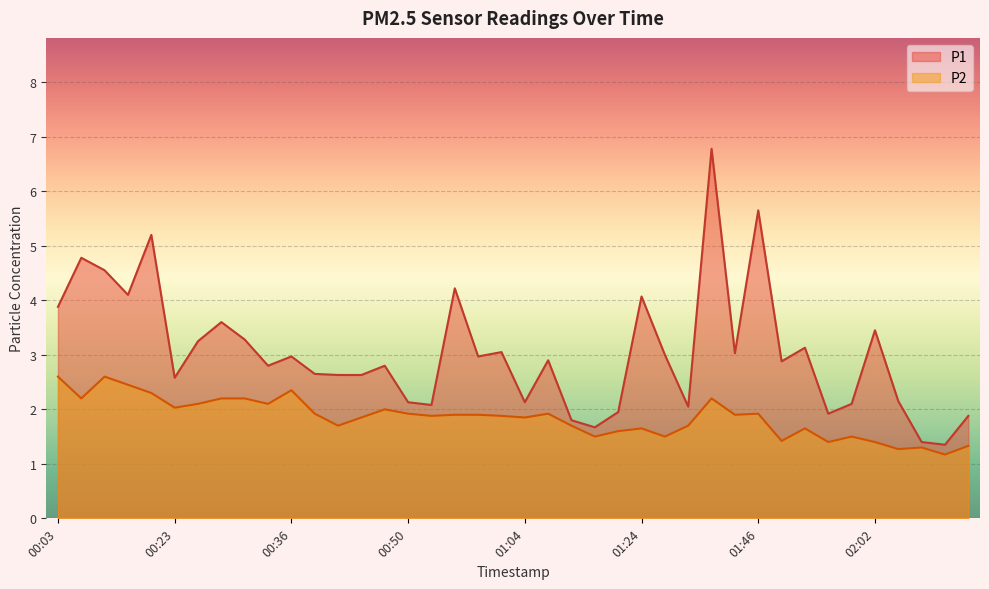

How many interior local valleys does the P1 series have?

12